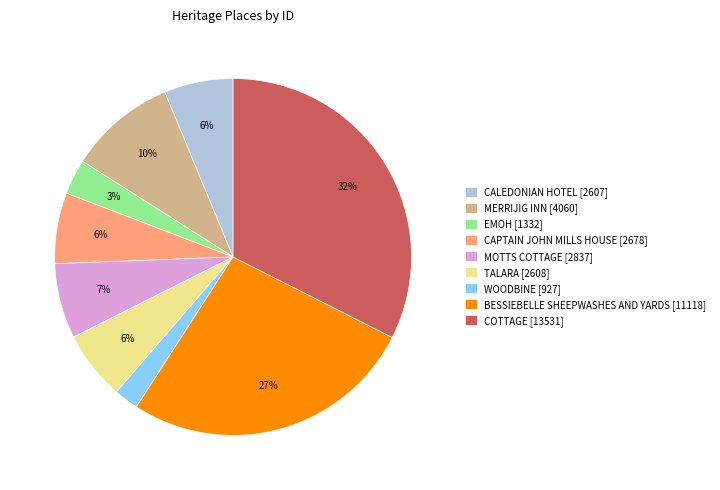

To the nearest percent, what is the difference between the largest and smallest slice percentages?

30%